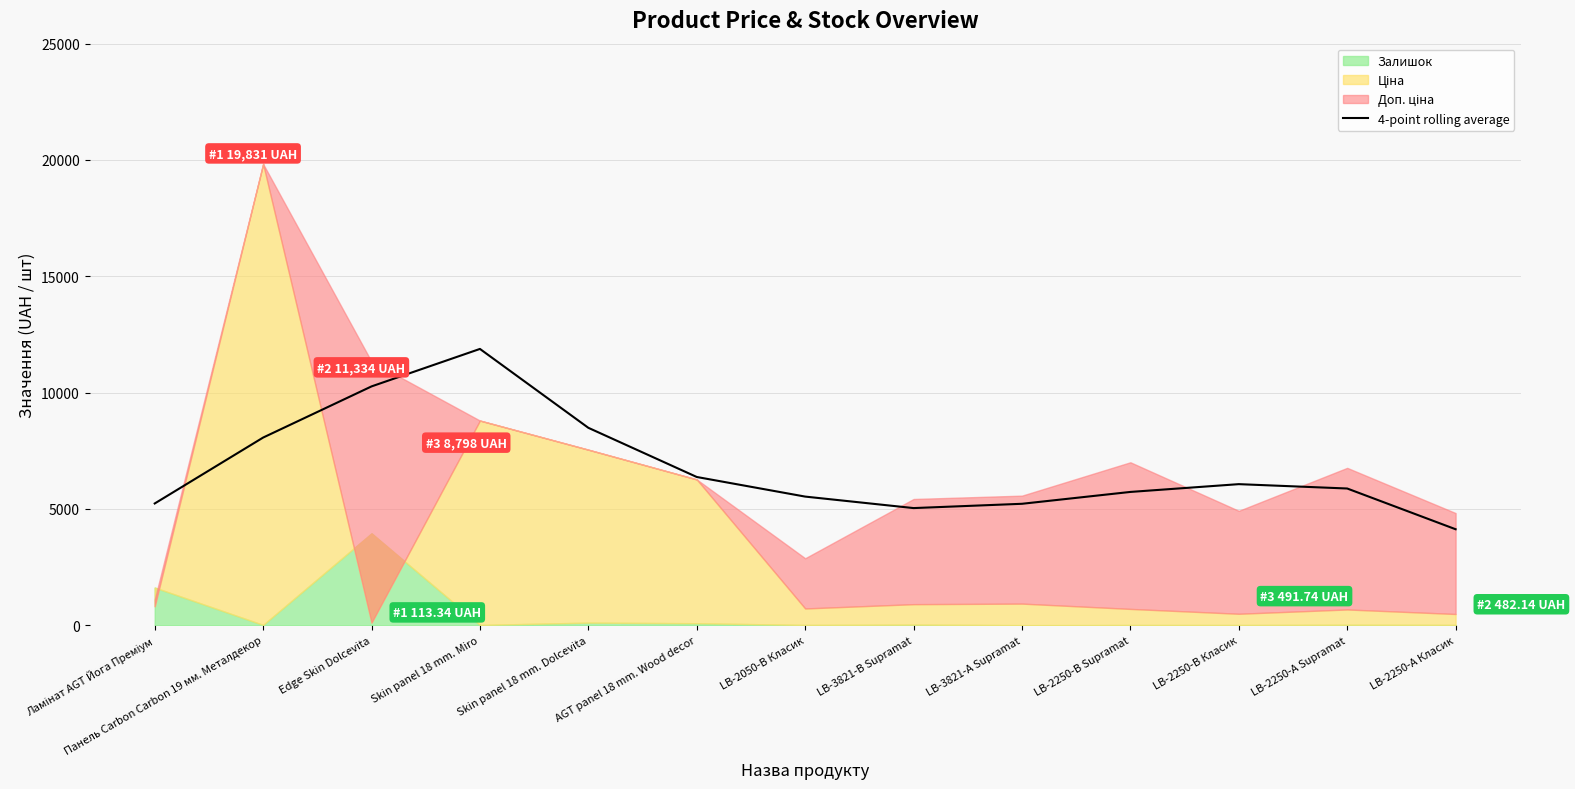

How many lines are shown in the chart?

1